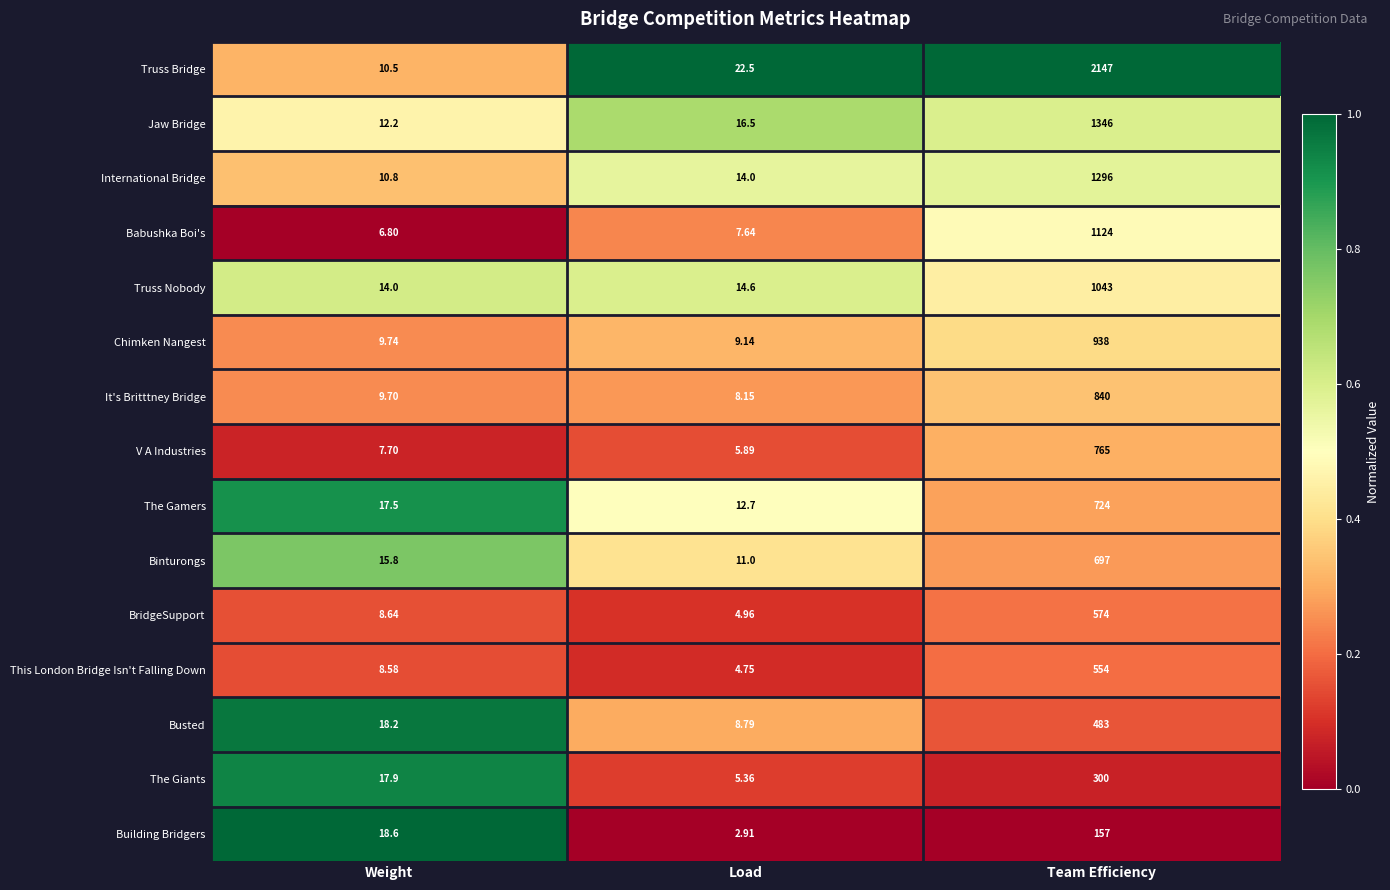

Is the value of Chimken Nangest at Load greater than the value of Building Bridgers at Weight?

No